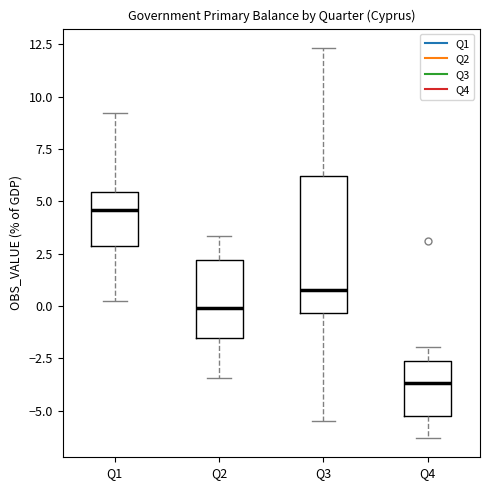

Where does the lower whisker of the box for Q1 end on the y-axis? The values are not printed on the chart, so give them approximately, as read against the axis.

0.0